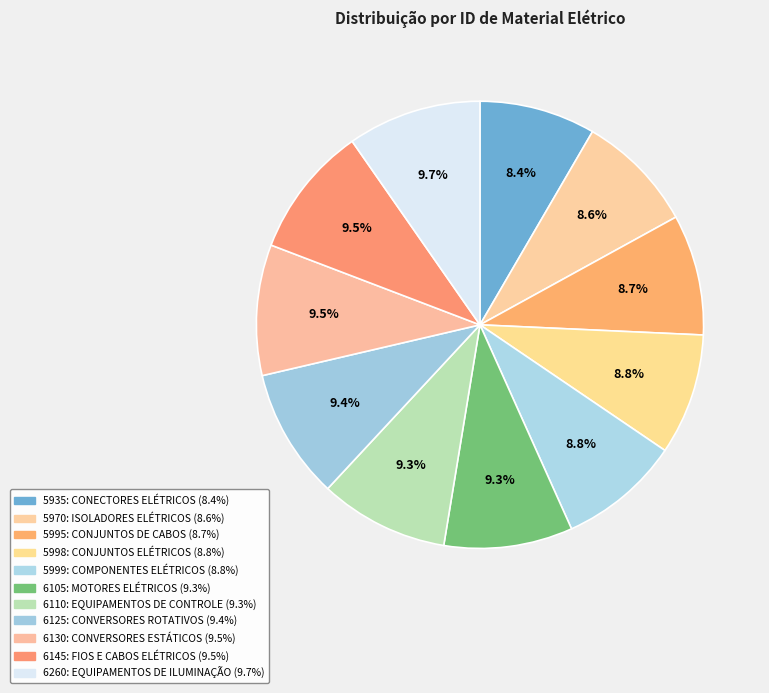

To the nearest percent, what is the average slice percentage?

9%